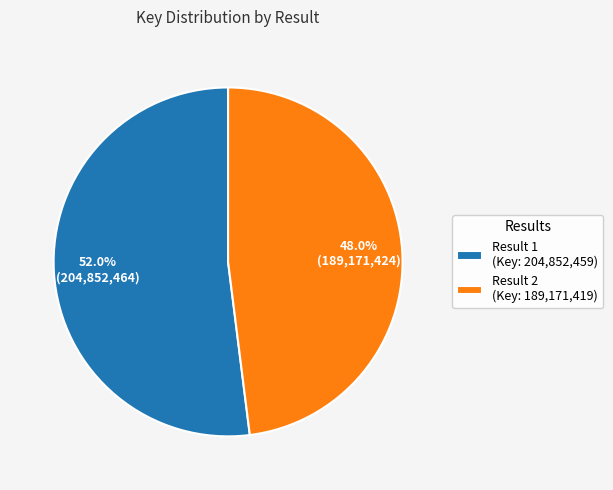

How much of the chart is everything except Result 2?

52.0%